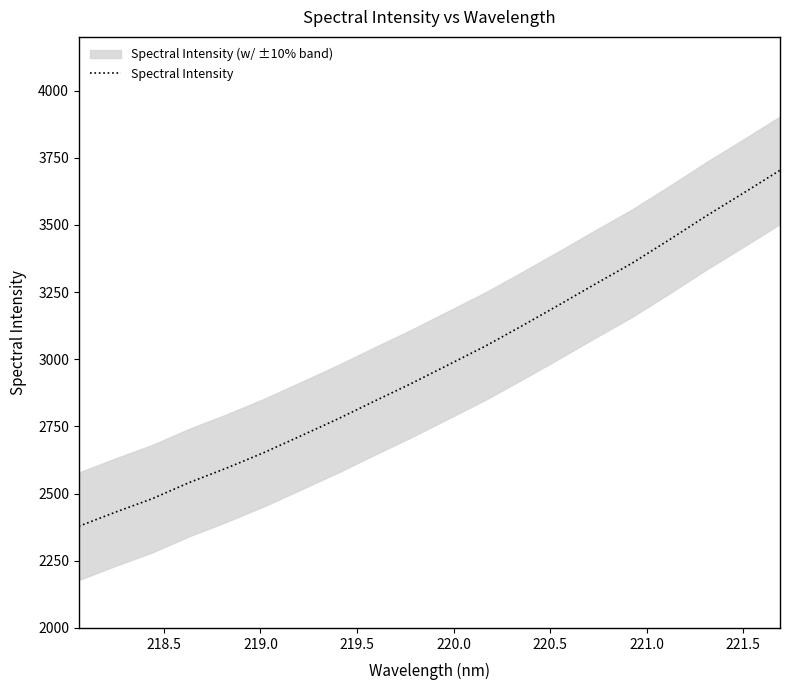

Reading left to right, what are all the values shown in this chart?

2378.4	2431.4	2481.8	2541.8	2594.8	2651.9	2714.0	2777.0	2843.7	2909.4	2978.7	3048.2	3123.9	3201.7	3280.8	3358.6	3445.0	3533.5	3617.9	3703.6